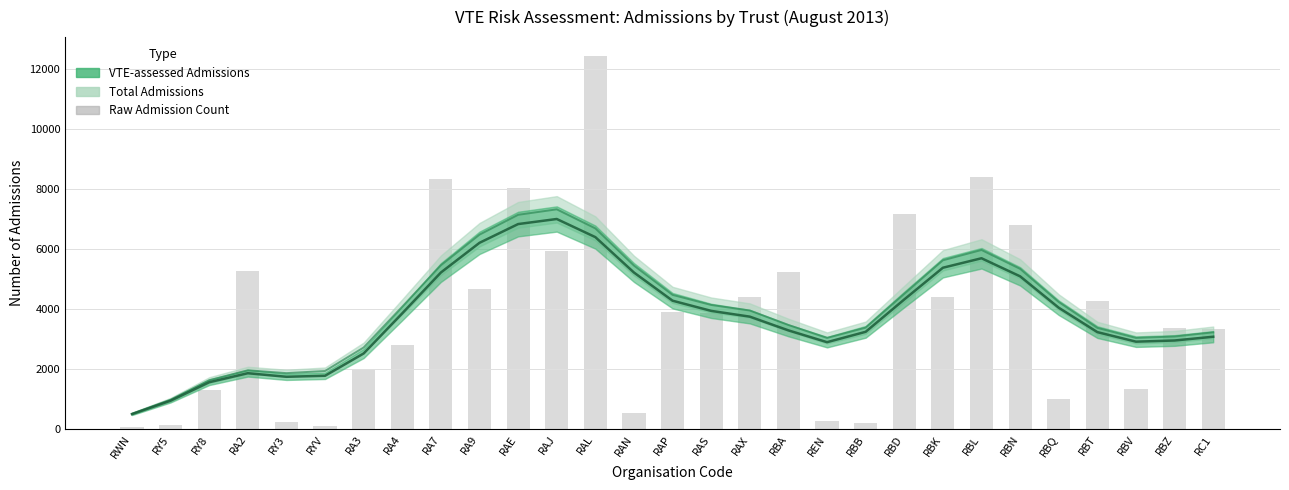

What is the minimum value shown in the chart?

81